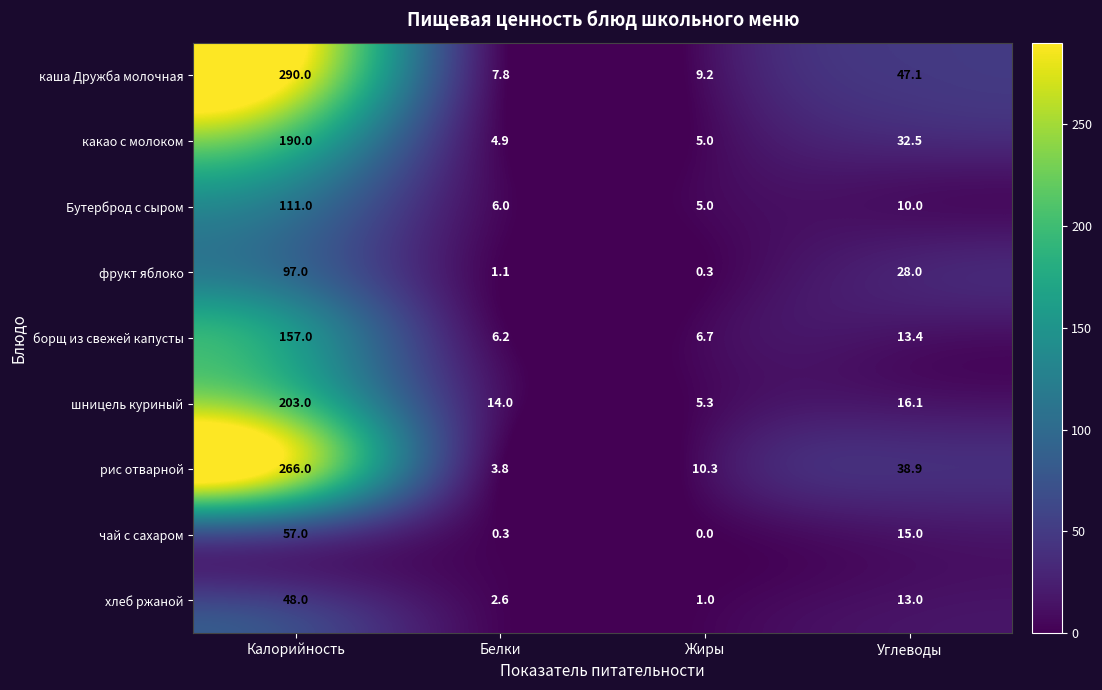

At which category is the sum across all series the highest?

Калорийность